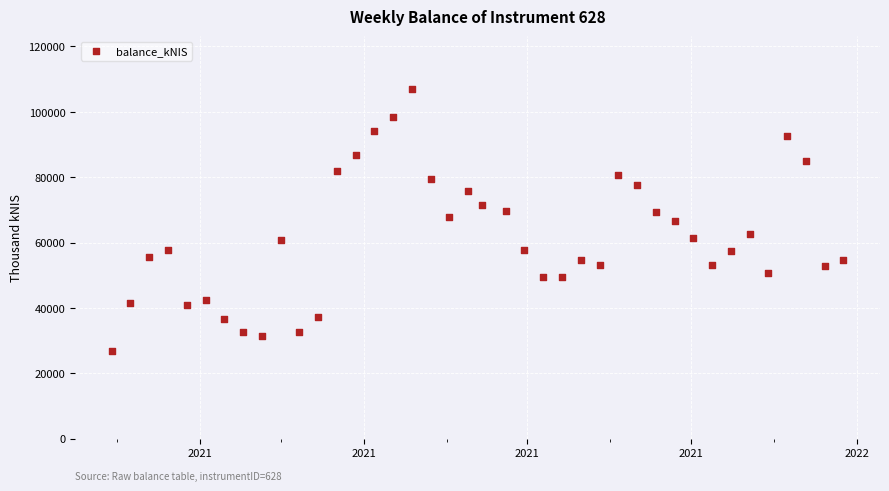

What is the range of X values (max minus min)?

273.0